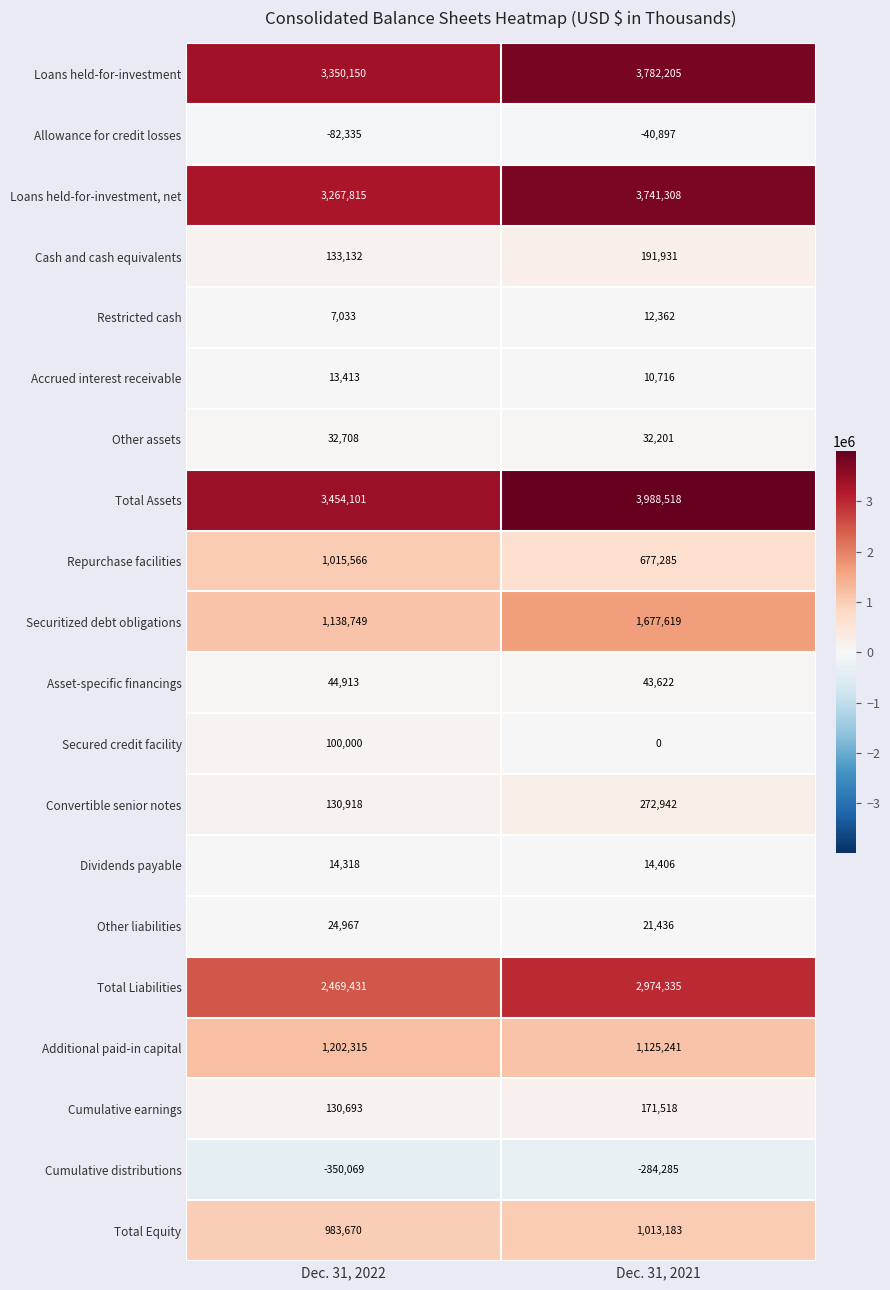

What is the difference between the maximum and minimum values in the Loans held-for-investment, net series?

473493